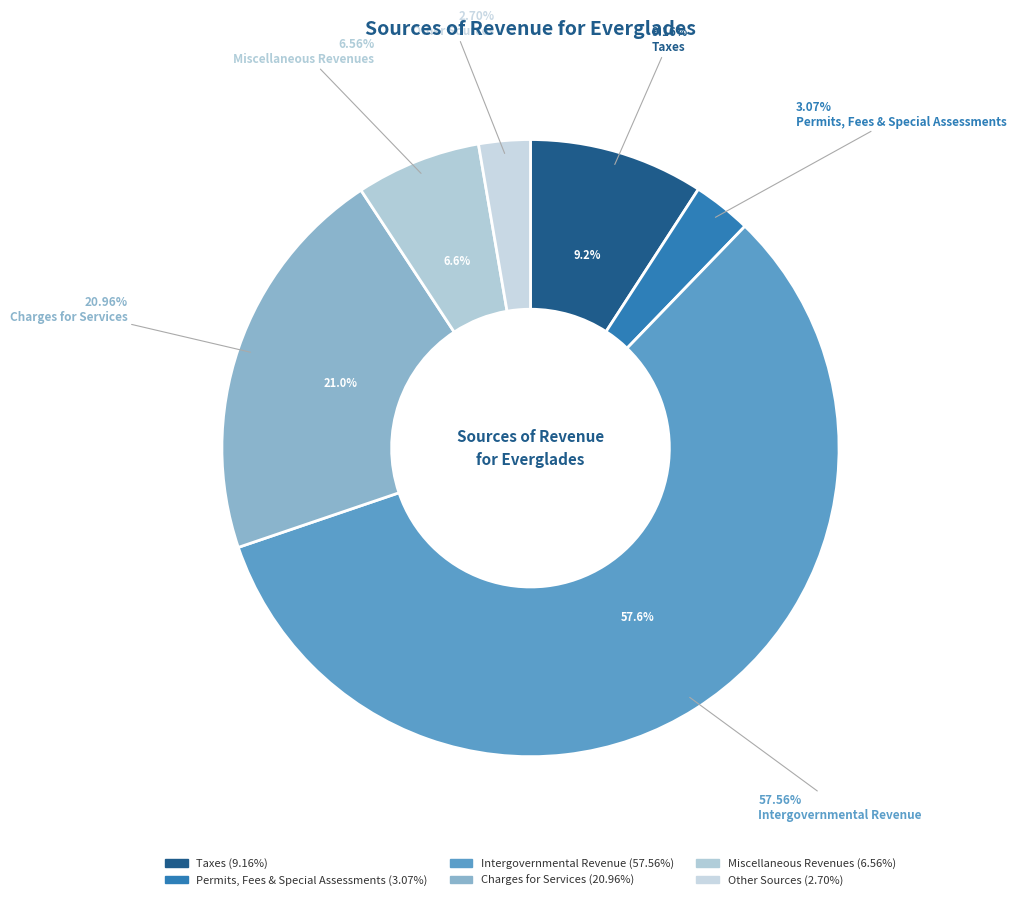

To the nearest percent, what percentage of the pie is Intergovernmental Revenue?

58%